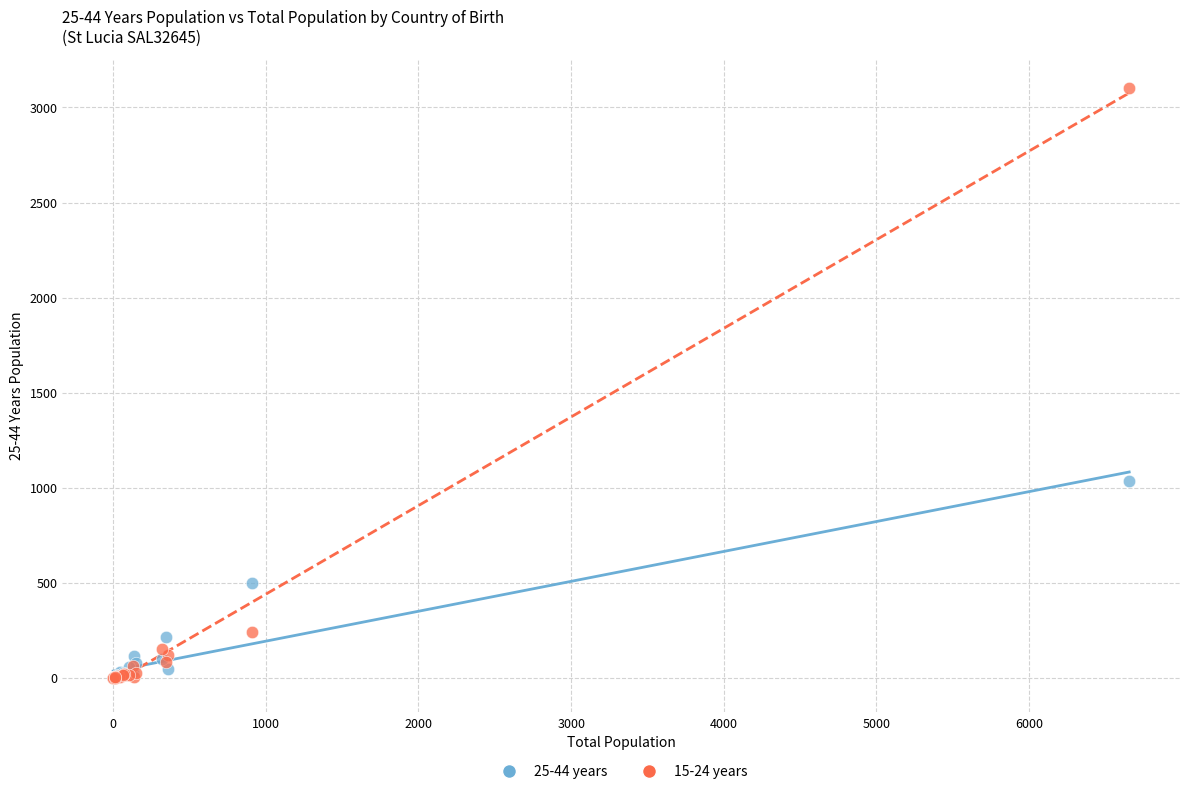

What are all the series names shown in the legend?

25-44 years, 15-24 years